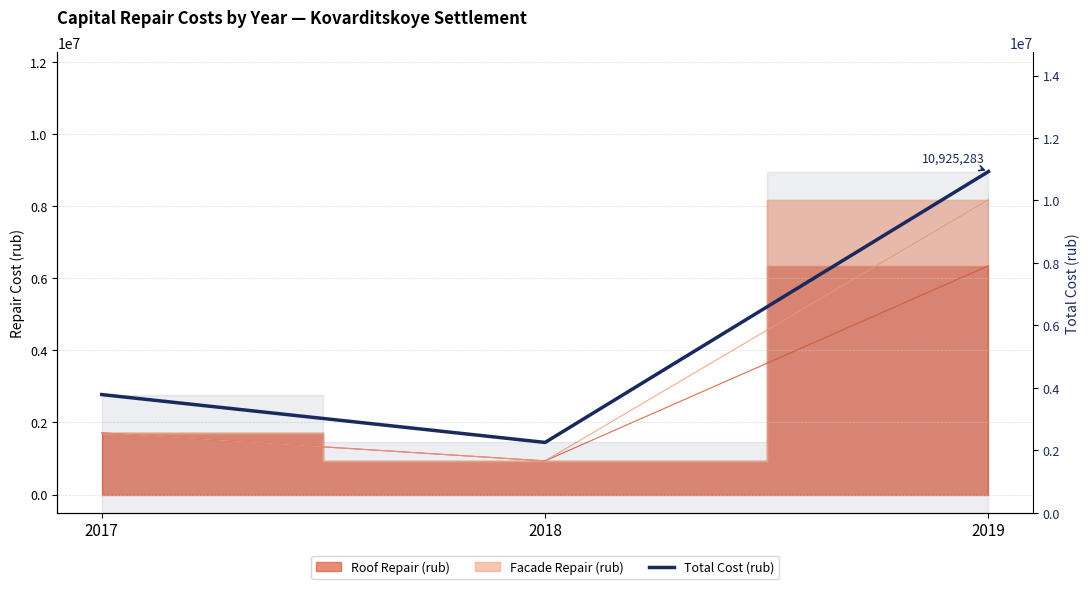

What is the ratio of the value at 2018 to the value at 2019?

0.2